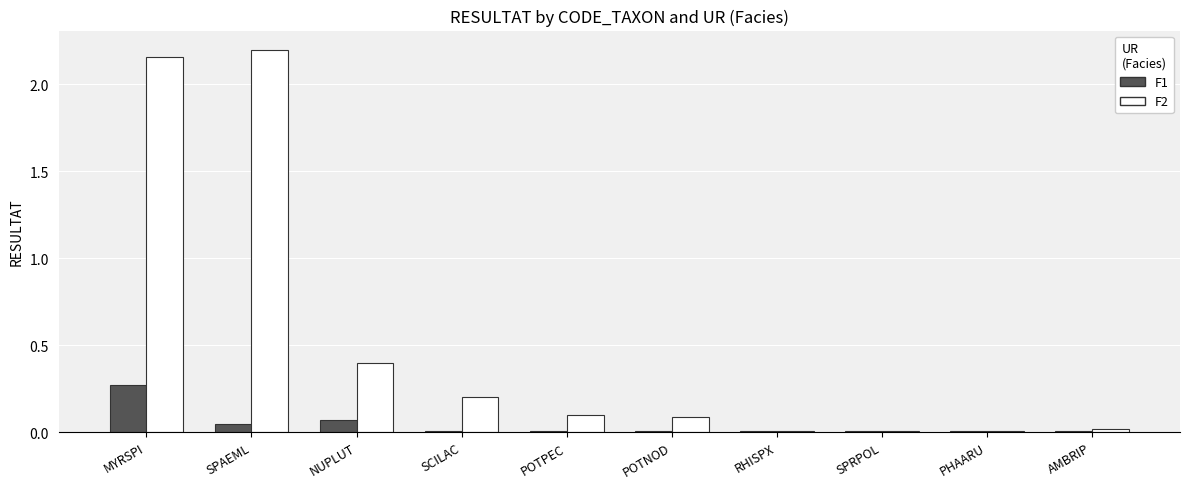

Rank the series at POTPEC from lowest to highest value.

F1, F2